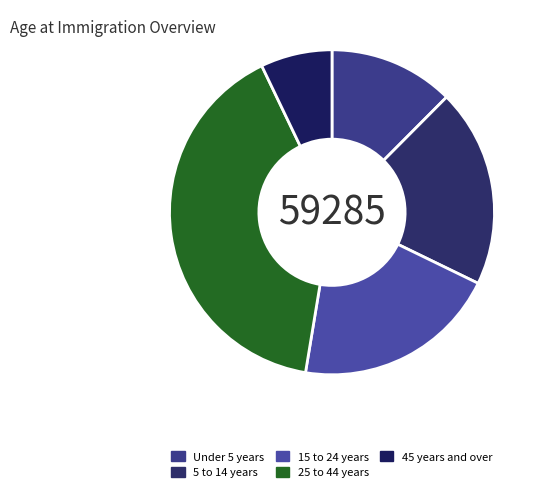

The 25 to 44 years slice represents 40% of the pie. True or false?

True